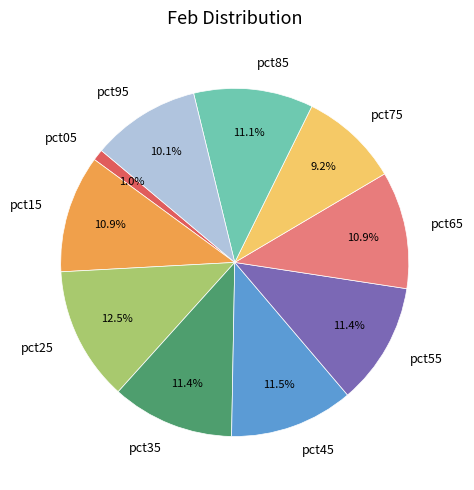

Between pct95 and pct55, which is larger?

pct55